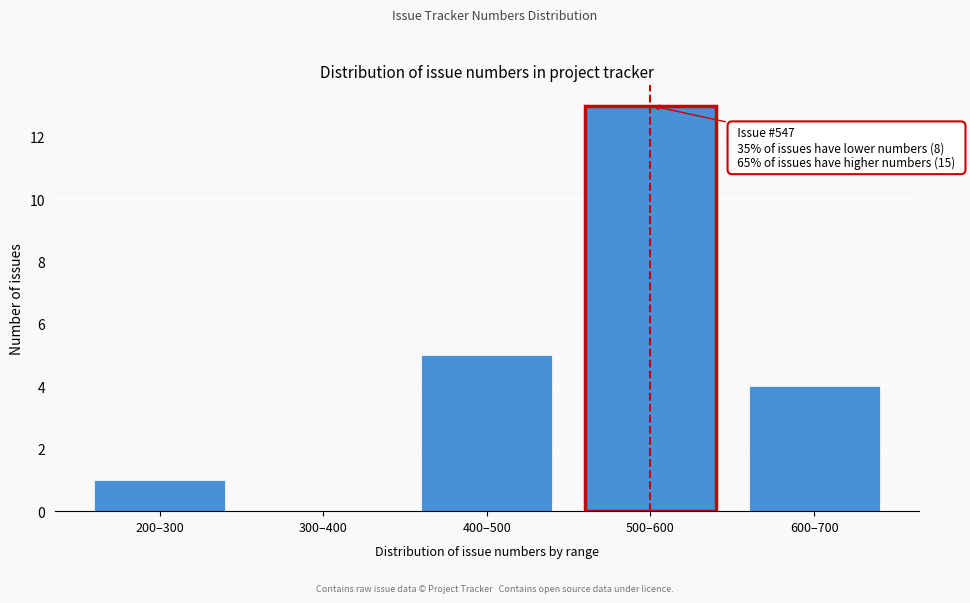

Which has a higher value, 500–600 or 200–300?

500–600